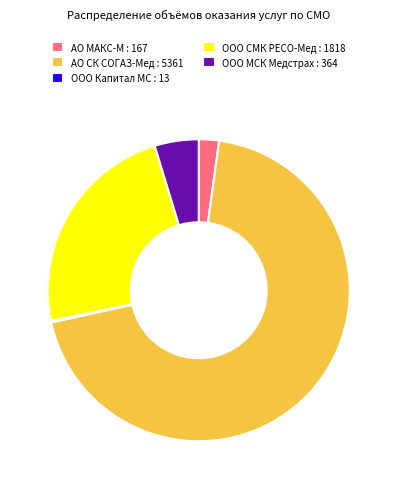

Is it true that ООО МСК Медстрах : 364 is 5% of the pie?

True